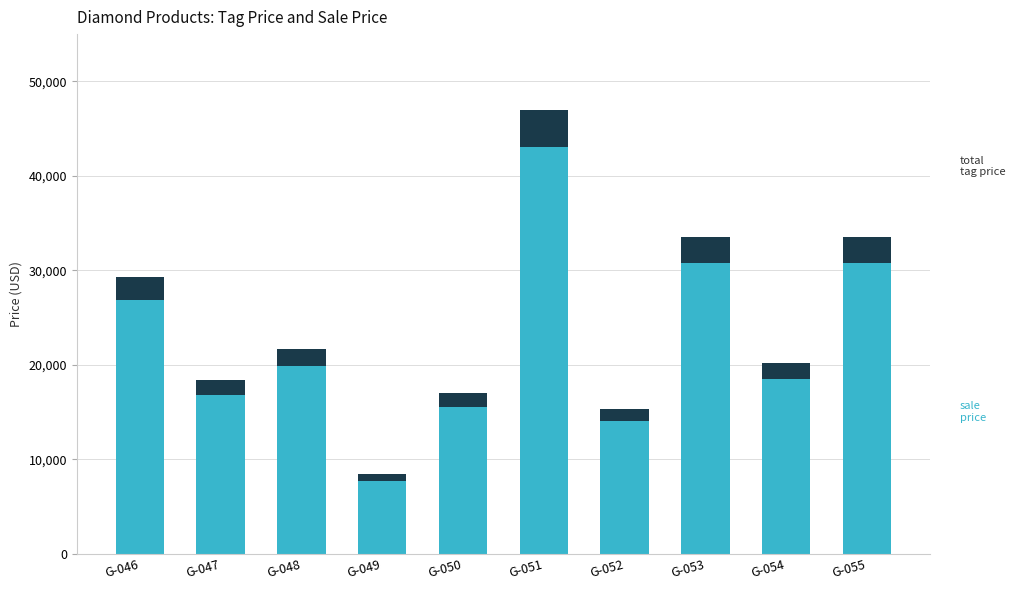

What is the minimum value for sale price?

7727.5